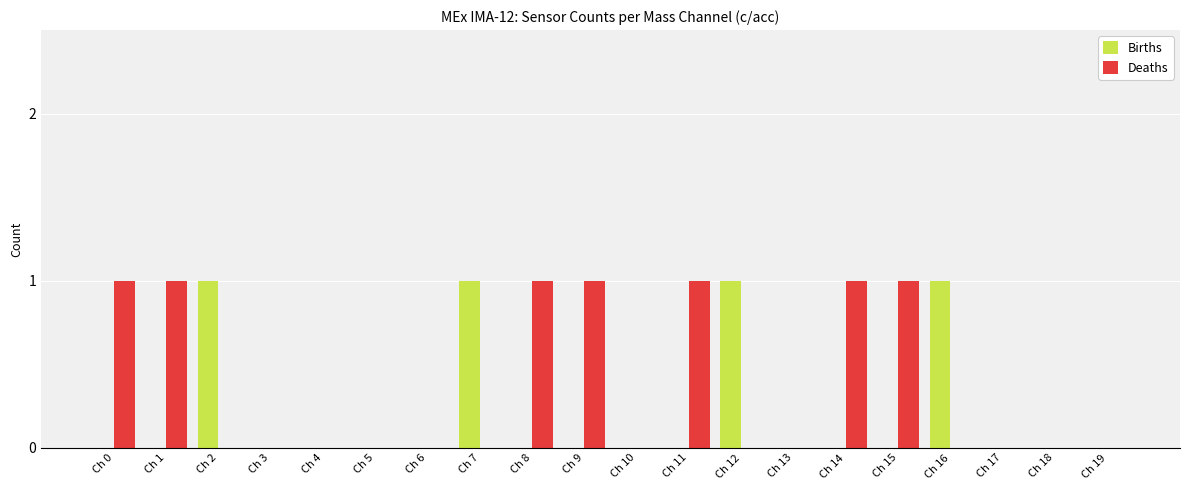

The Births series shows 1 at Ch 0. True or false?

False